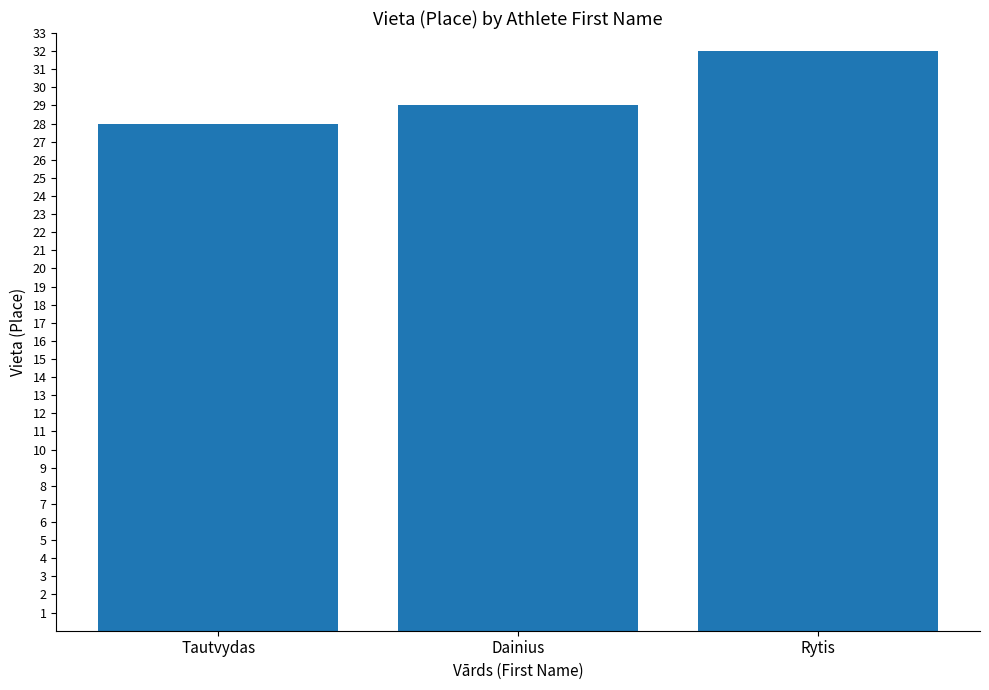

What is the greatest value displayed?

32